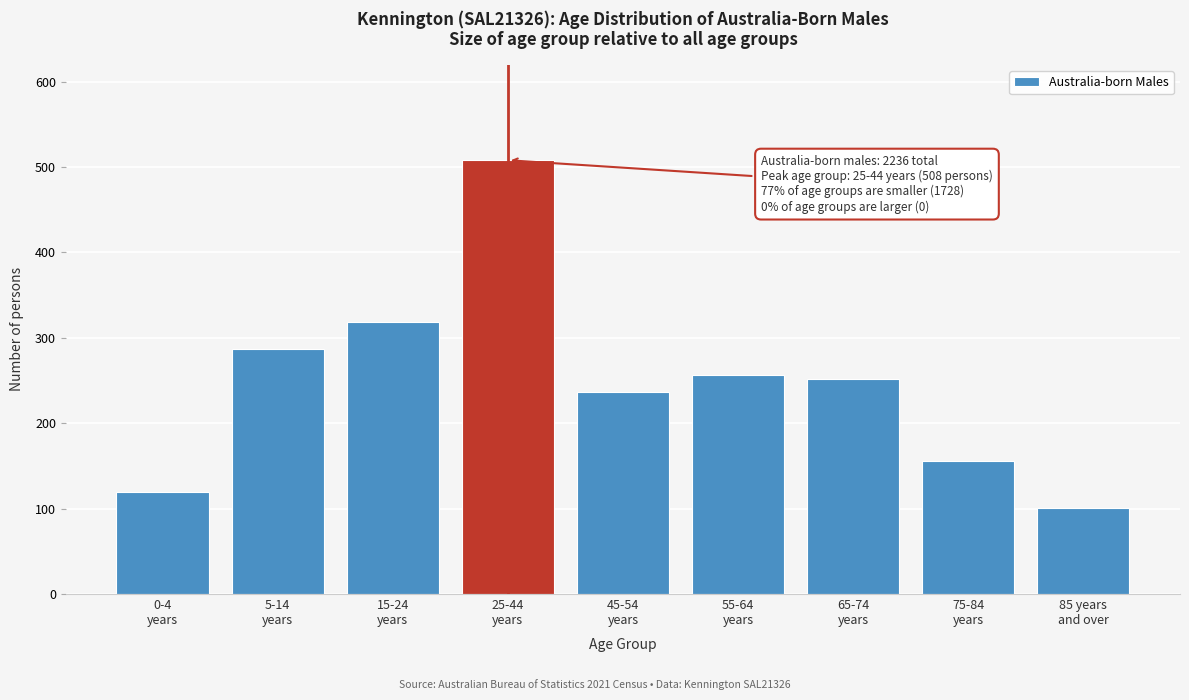

Reading left to right, what are all the values shown in this chart?

120	287	318	508	237	257	252	156	101